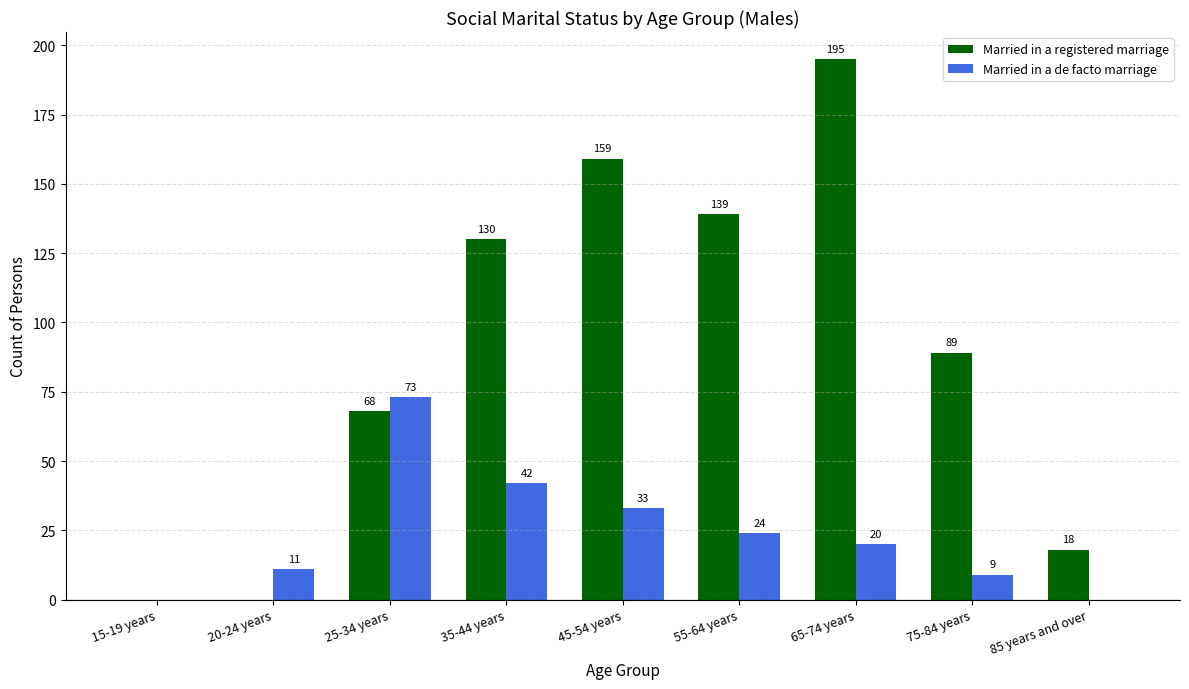

Reading left to right, what are all the values shown in this chart?

Married in a registered marriage: 15-19 years=0	20-24 years=0	25-34 years=68	35-44 years=130	45-54 years=159	55-64 years=139	65-74 years=195	75-84 years=89	85 years and over=18
Married in a de facto marriage: 15-19 years=0	20-24 years=11	25-34 years=73	35-44 years=42	45-54 years=33	55-64 years=24	65-74 years=20	75-84 years=9	85 years and over=0